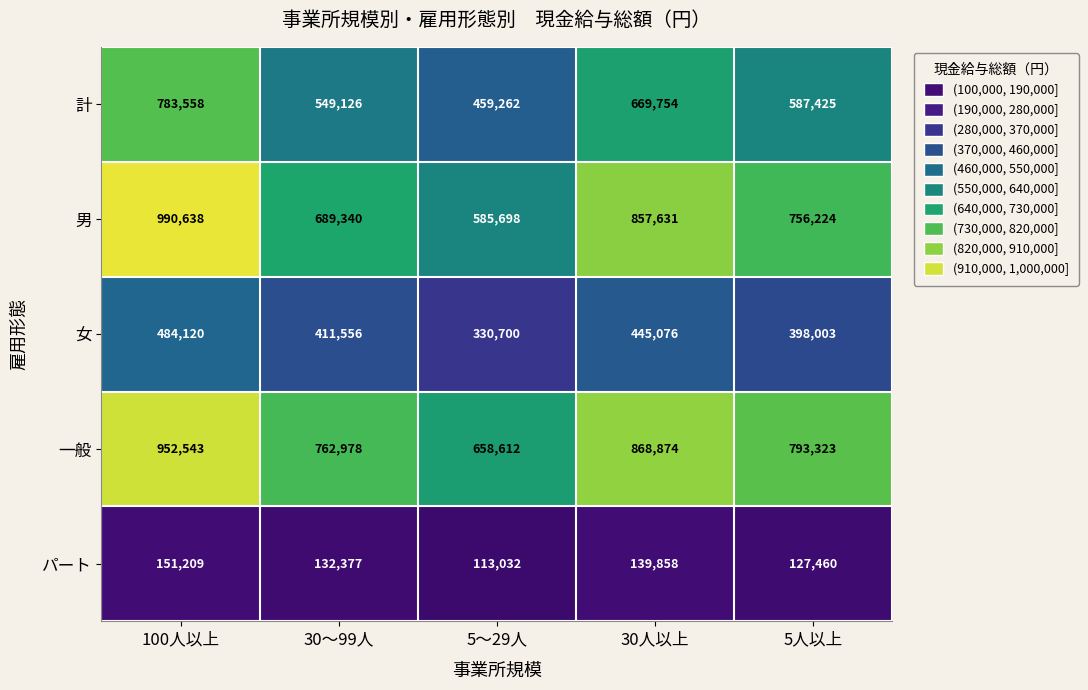

Is it true that 一般 equals 314386 at 5～29人?

False